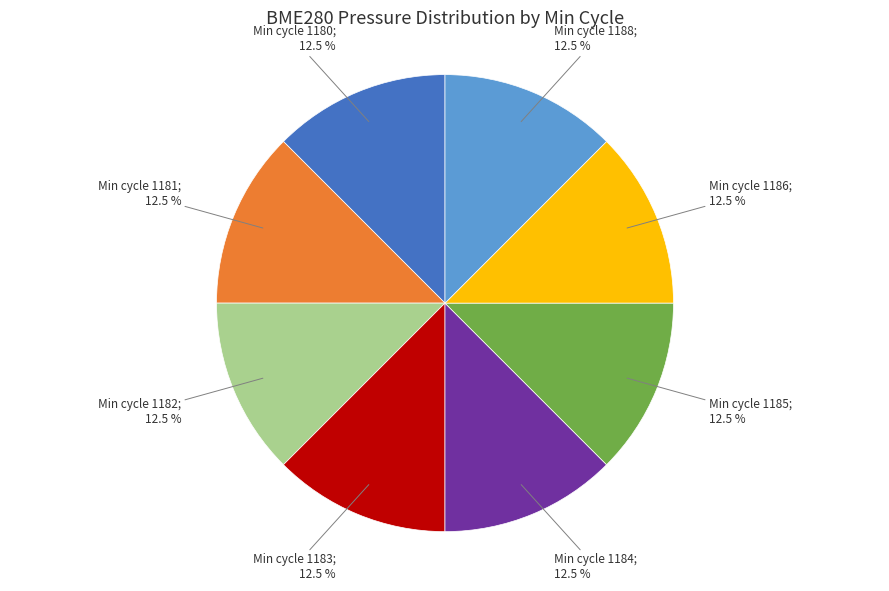

Is there a majority slice in this chart?

No